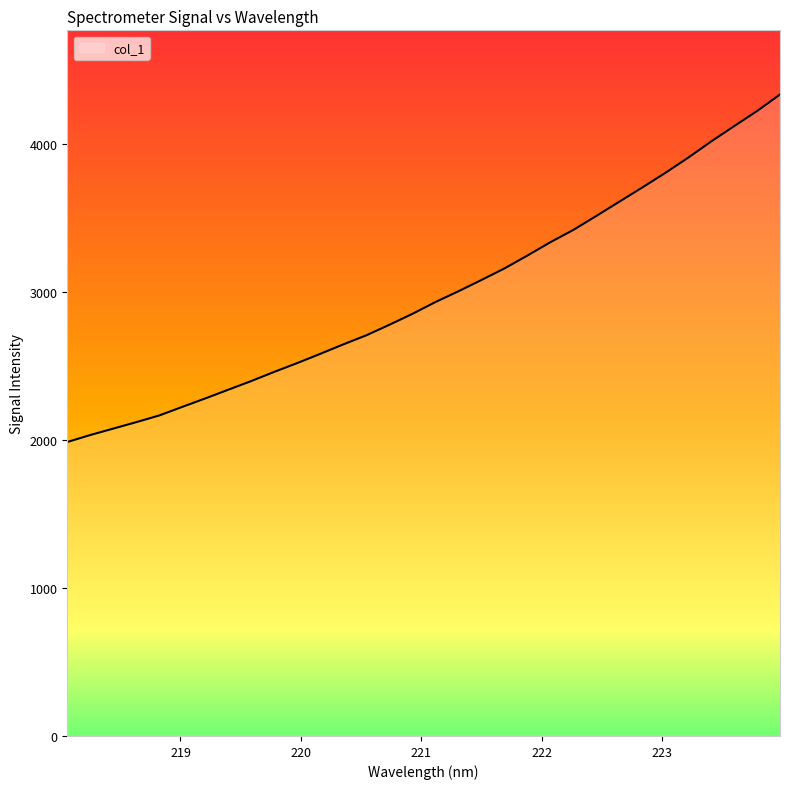

What is the minimum value shown in the chart?

1984.9